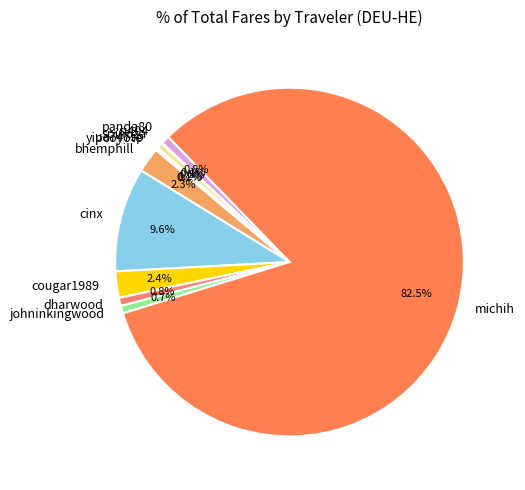

Do cougar1989 and cinx together represent more than half of the pie?

No